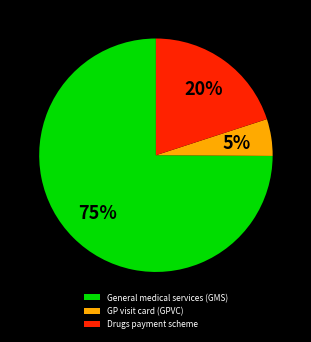

Which category has the biggest portion of the pie?

General medical services (GMS)